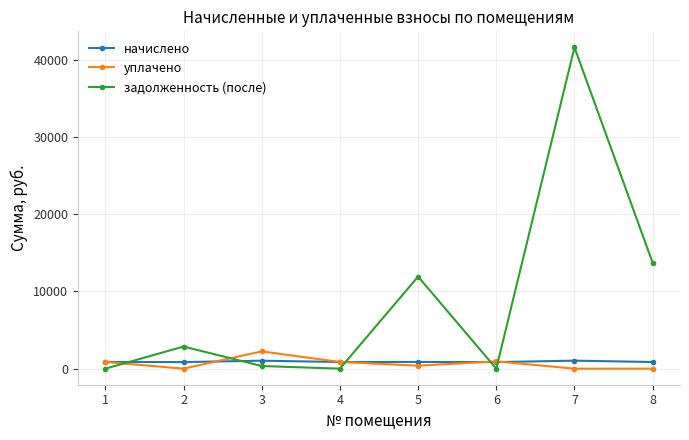

After their last crossing, which series has the higher values: задолженность (после) or начислено?

задолженность (после)